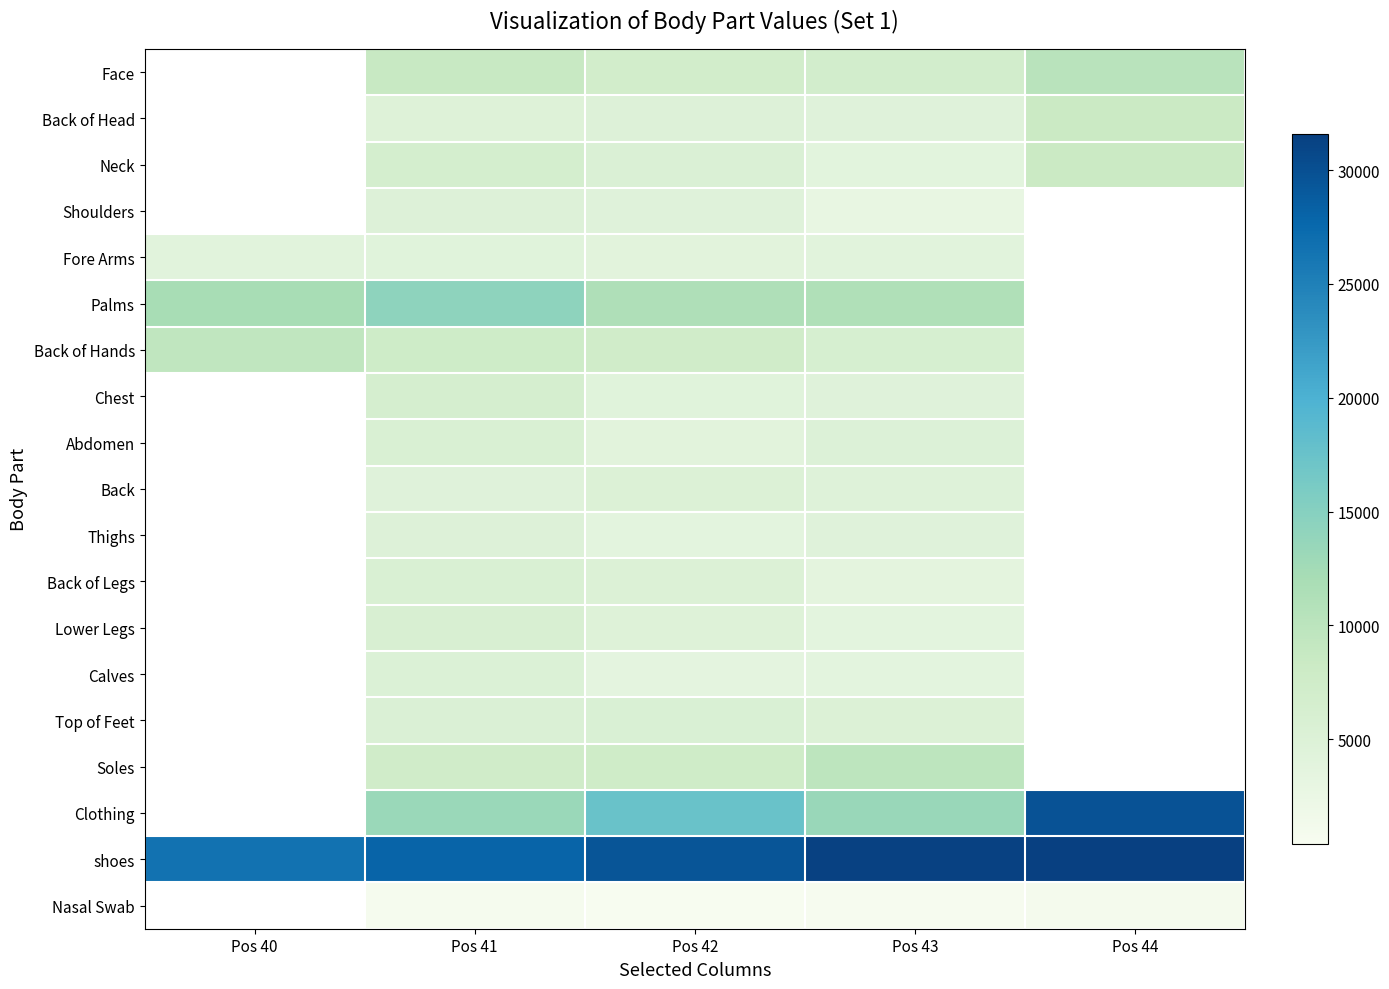

Which has a higher value, Pos 44 or Pos 43?

Pos 44